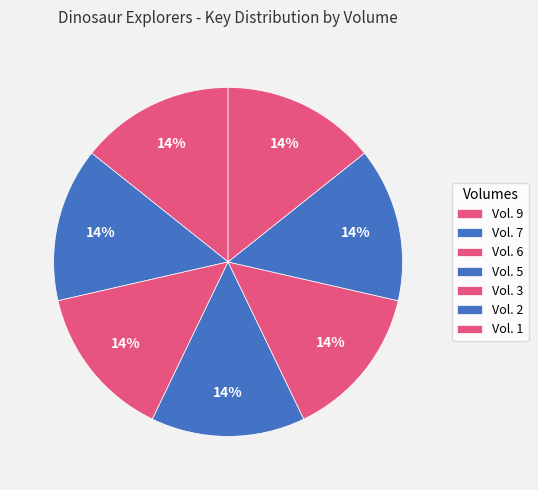

What is the ratio of the value at Vol. 9 to the value at Vol. 6?

1.0